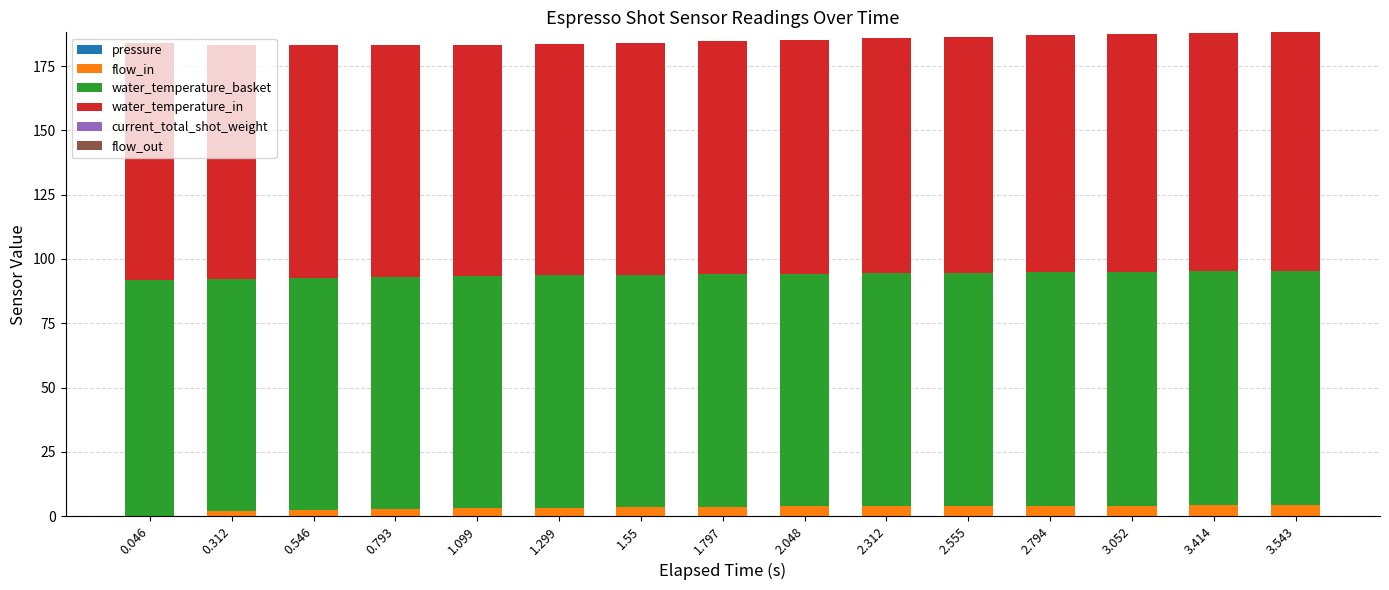

What is the total value across all series at 0.046?

184.0